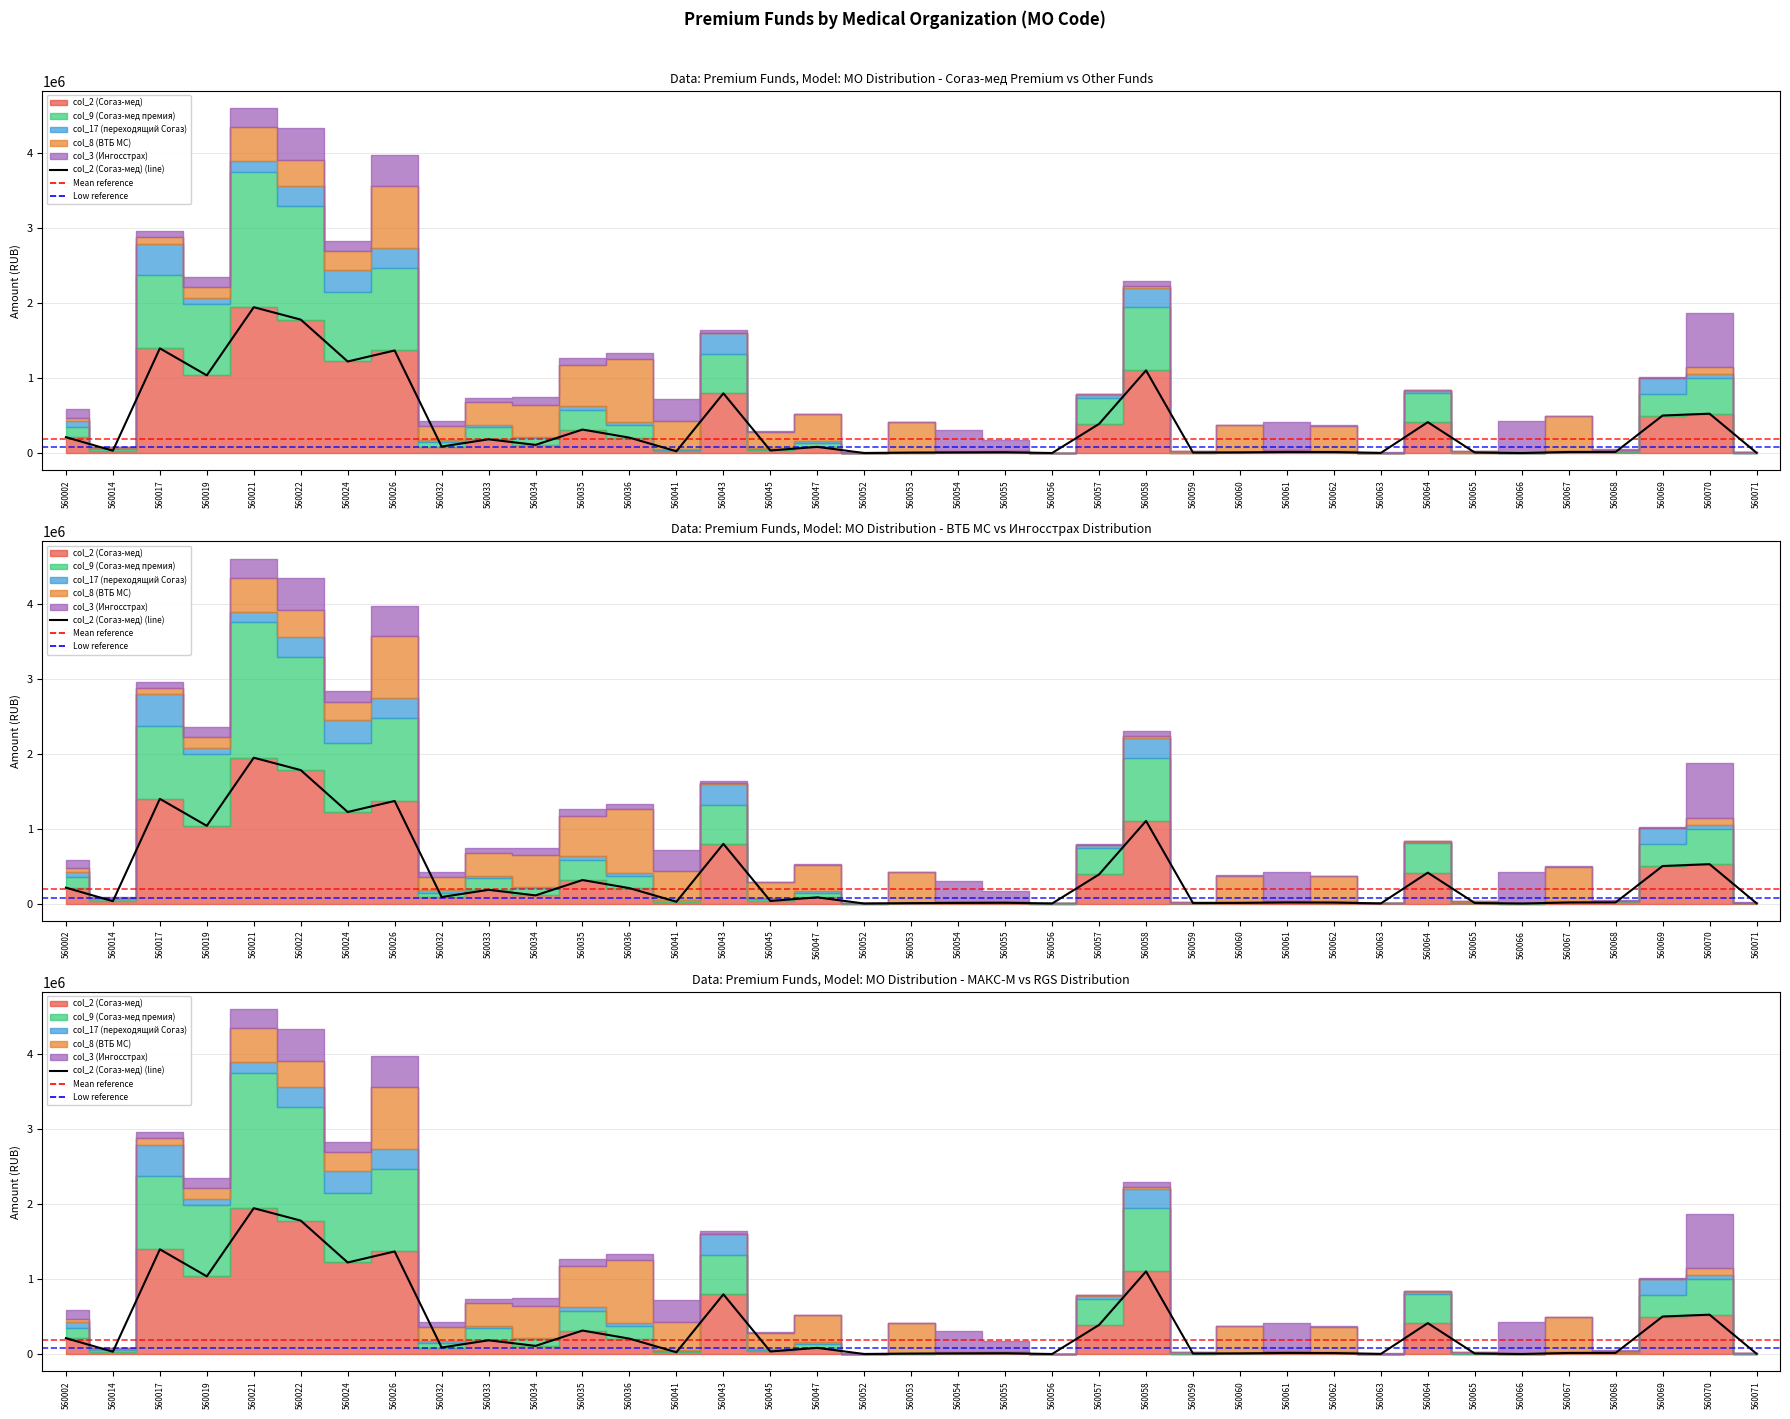

How many categories are shown in the chart?

37